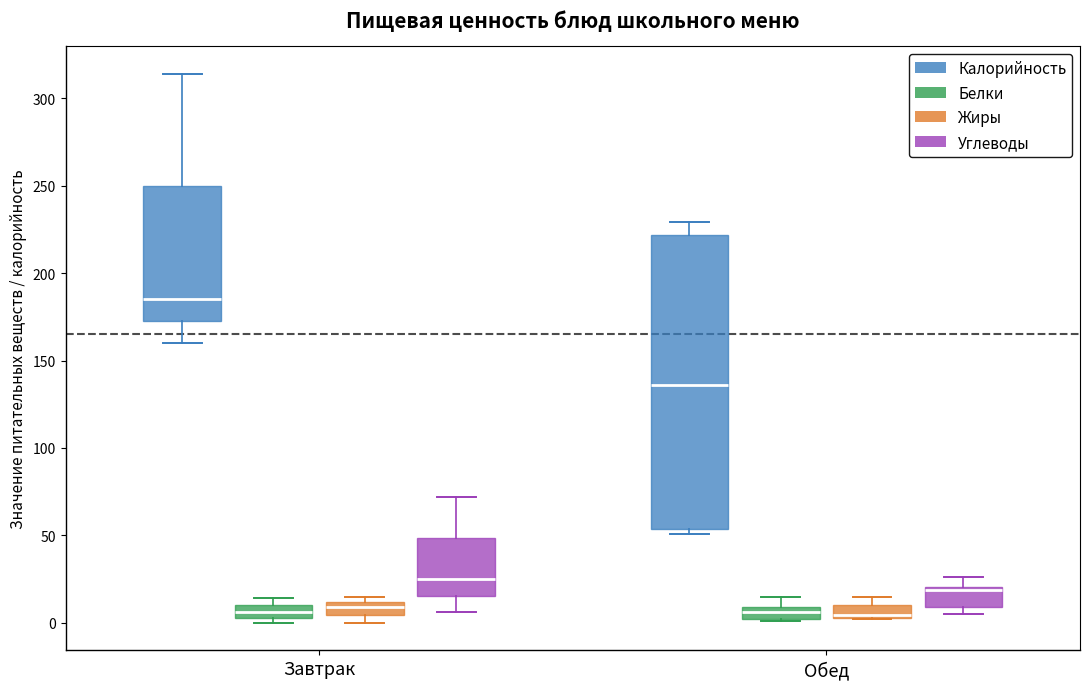

Comparing the boxes themselves (not the whiskers), which one is the tallest?

Обед (Калорийность)